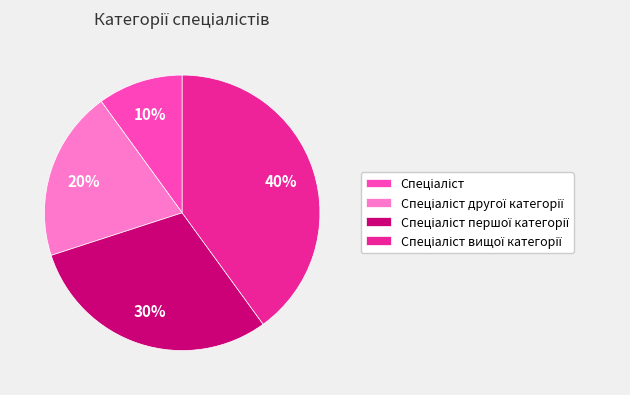

Does any single category account for the majority?

No